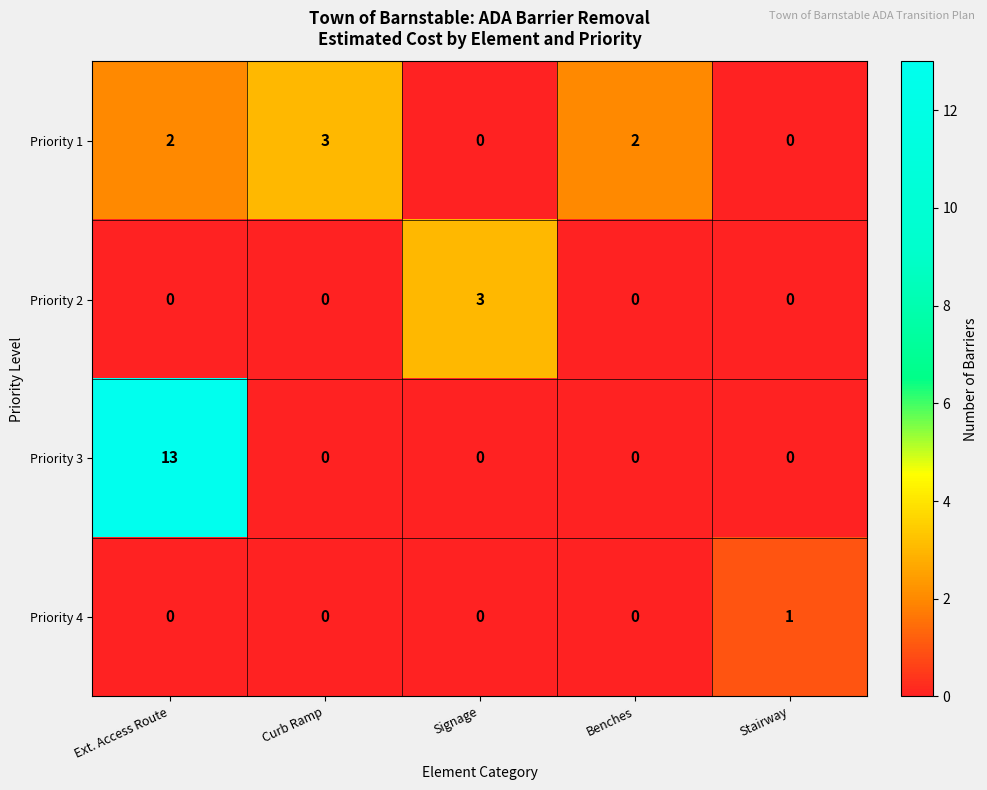

Which series has the largest range (max minus min)?

Priority 3